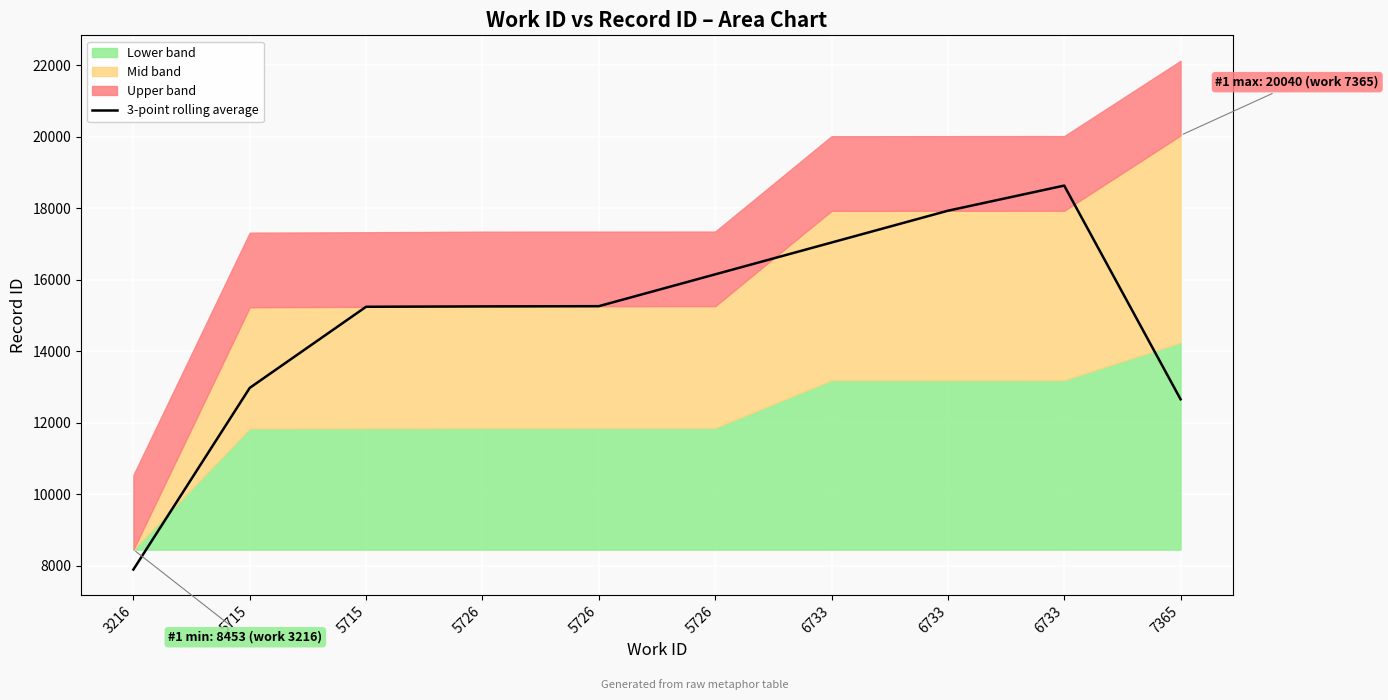

At which category does the data reach its first local peak?

6733